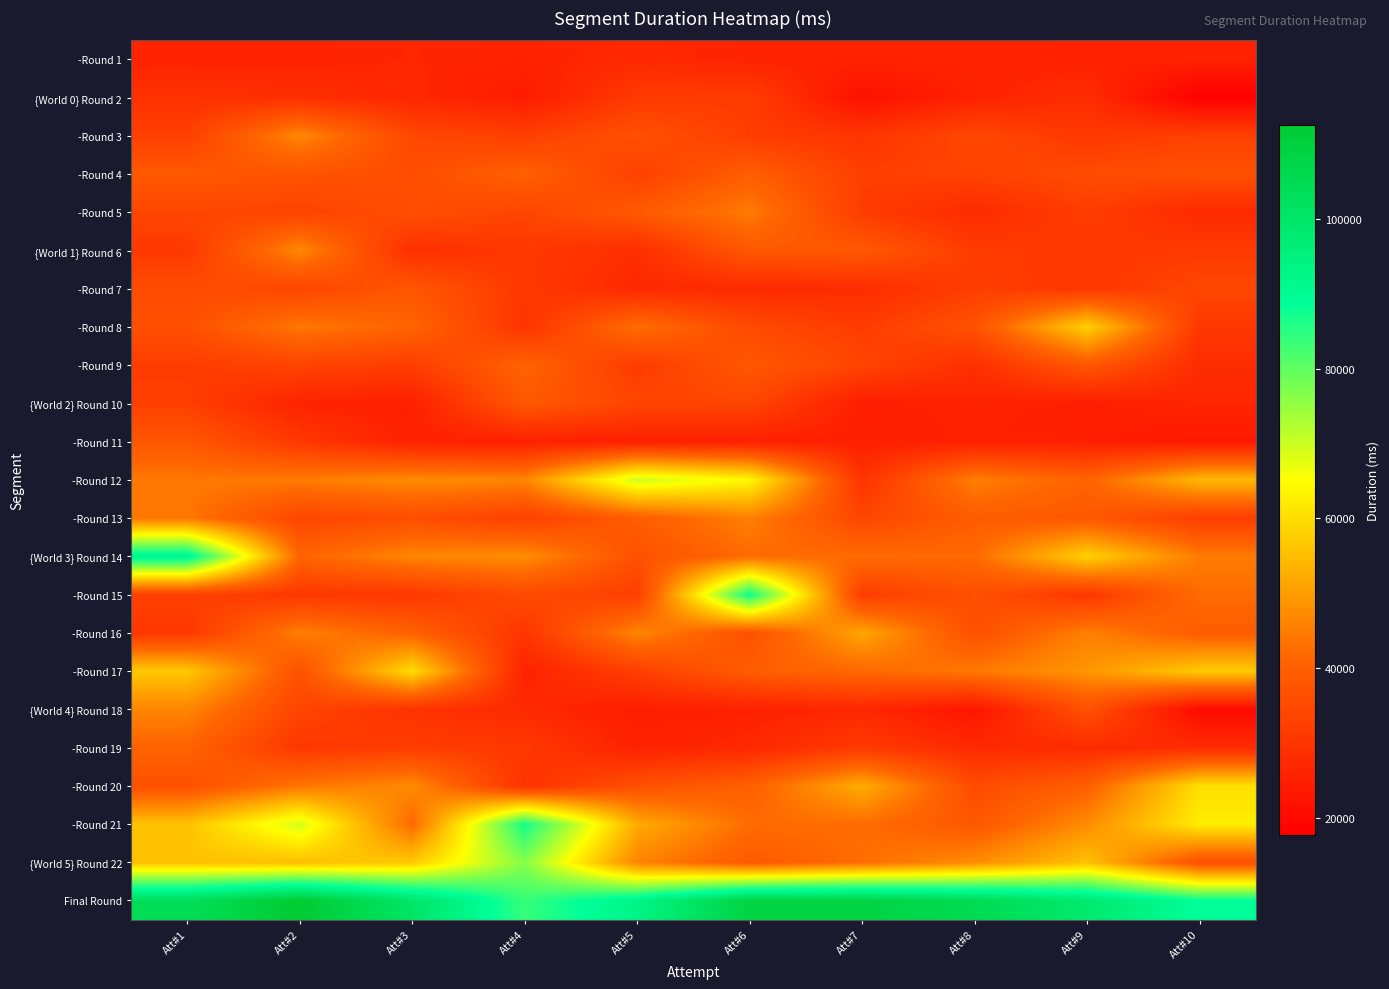

Between Att#2 and Att#10, which is larger?

Att#2